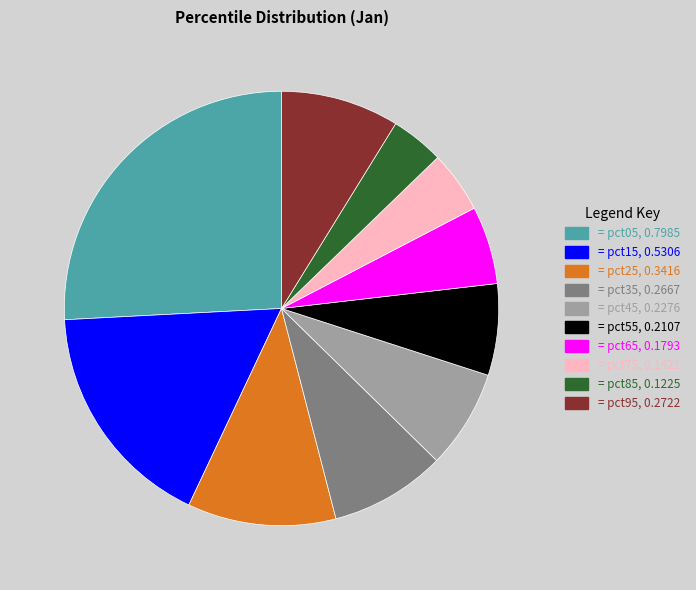

Is there a majority slice in this chart?

No